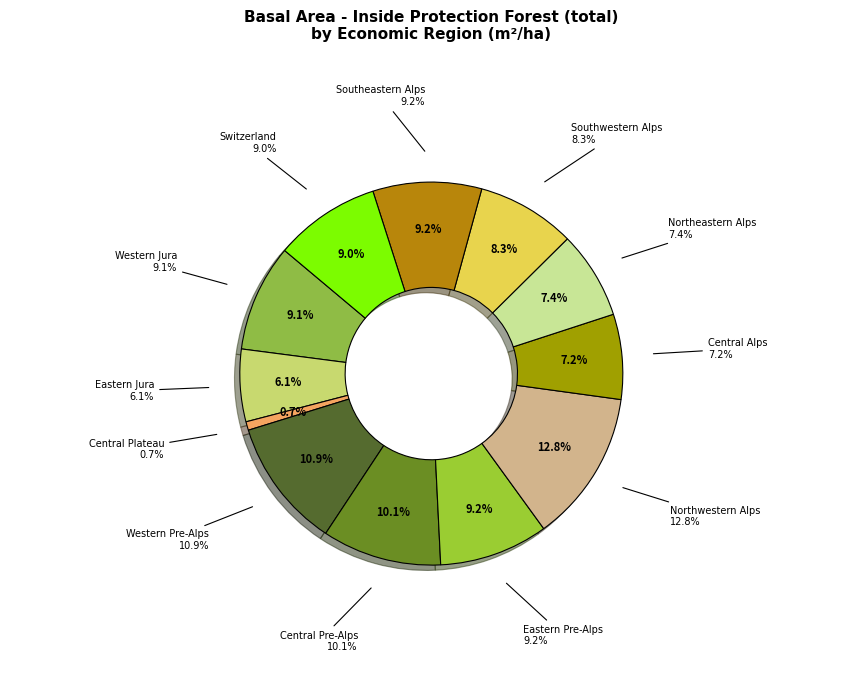

To the nearest percent, what percentage of the pie is Southwestern Alps?

8%